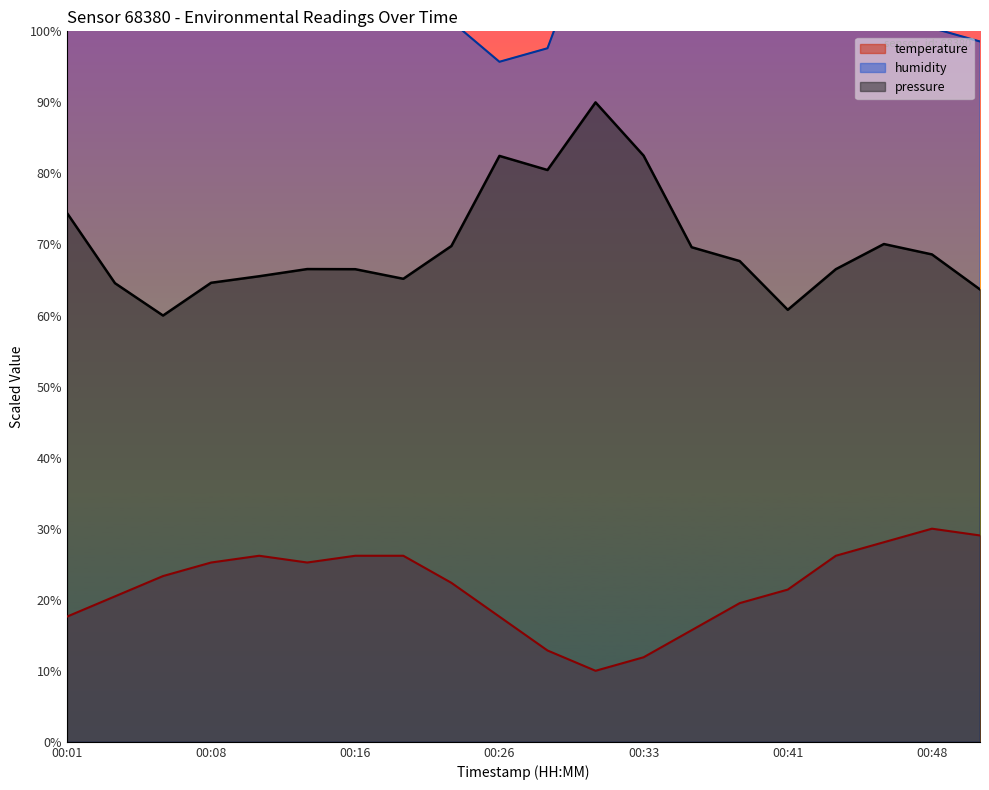

Reading left to right, list all the values displayed in this chart.

temperature: 17.6	20.5	23.3	25.2	26.2	25.2	26.2	26.2	22.4	17.6	12.9	10.0	11.9	15.7	19.5	21.4	26.2	28.1	30.0	29.0
humidity: 104.3	107.1	103.3	105.2	112.9	103.3	104.3	112.9	101.4	95.7	97.6	115.7	113.8	103.3	105.2	101.4	105.2	101.4	100.5	98.6
pressure: 74.4	64.6	60.0	64.6	65.5	66.5	66.5	65.2	69.8	82.5	80.5	90.0	82.5	69.6	67.7	60.8	66.5	70.1	68.6	63.7